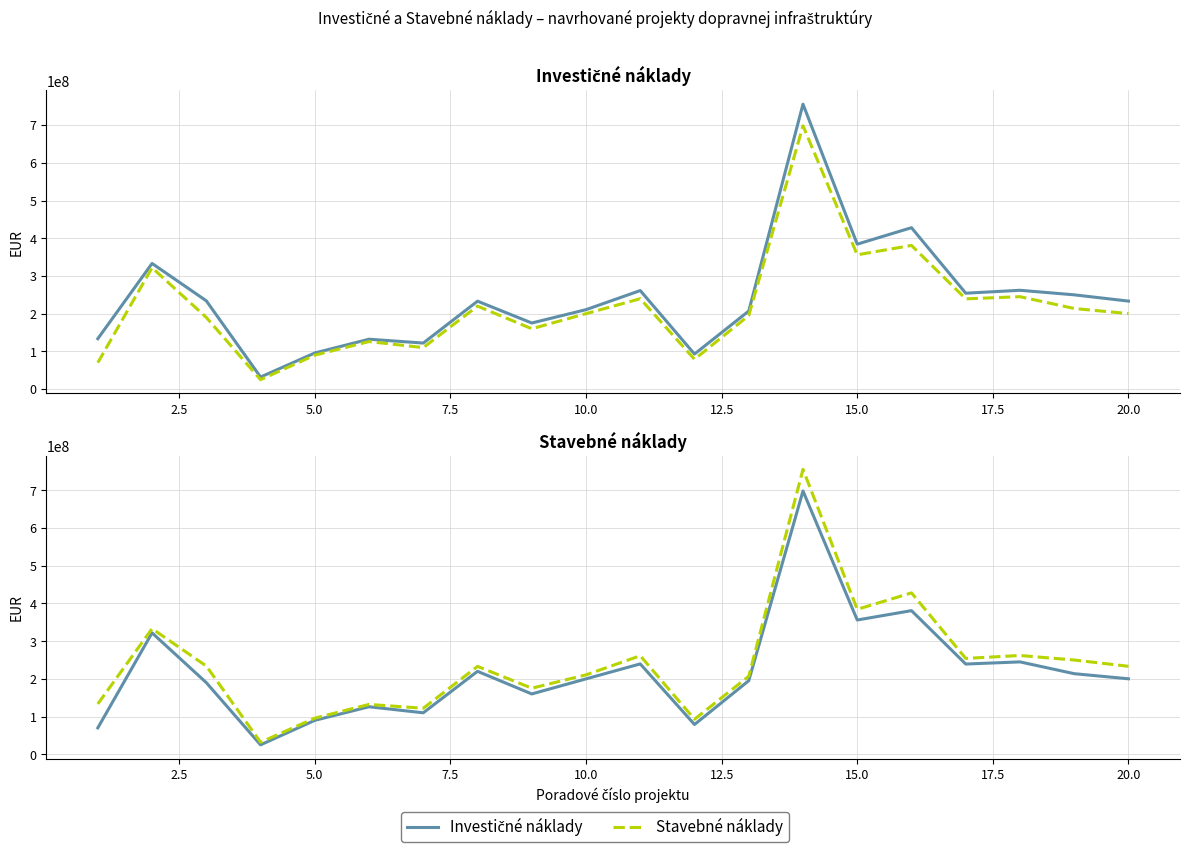

True or false: Stavebné náklady and Investičné náklady cross at least once.

False